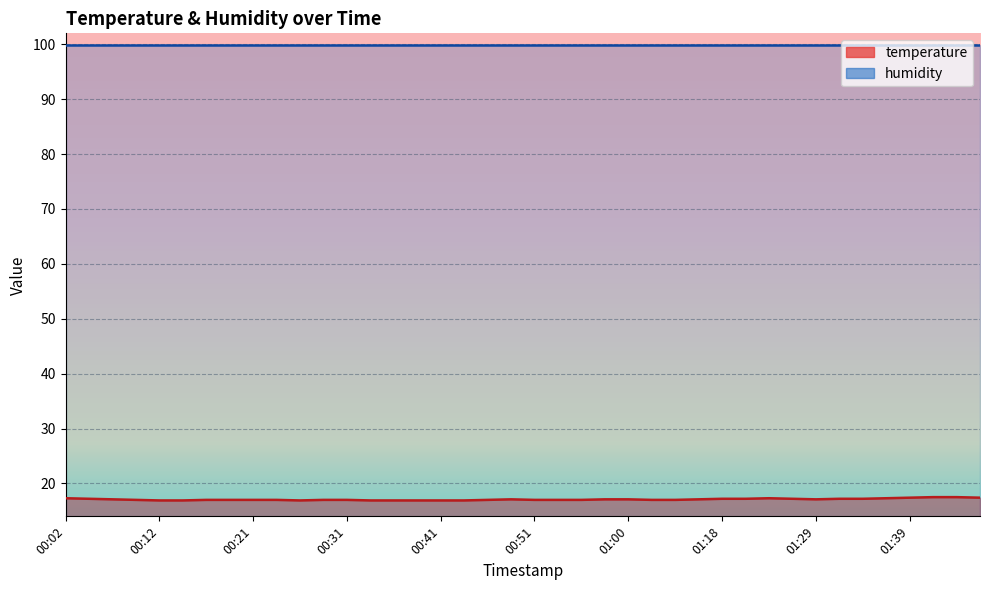

At how many categories does at least one series exceed 38?

40